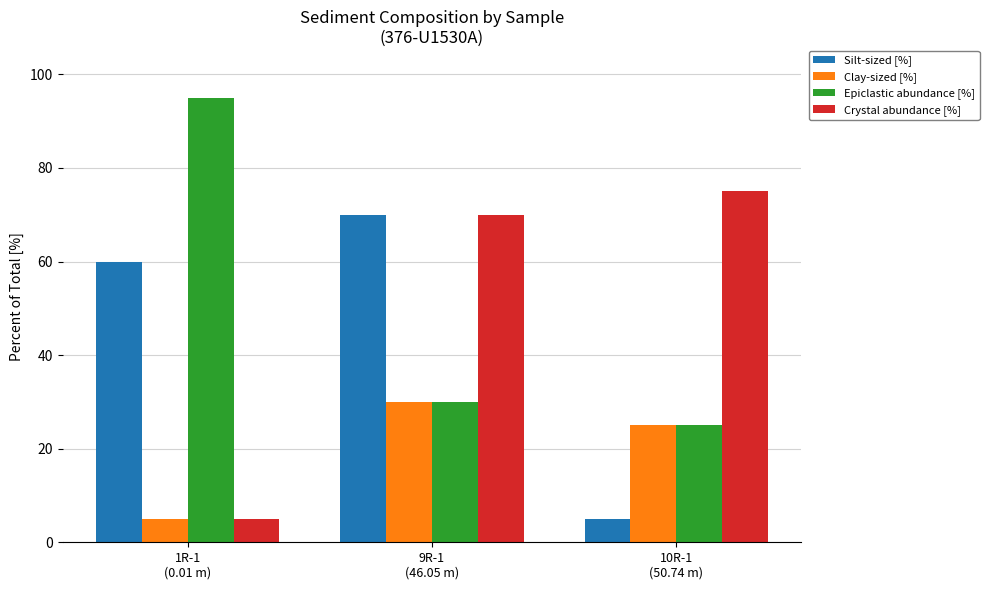

How many values in the Epiclastic abundance [%] series are below 30?

1